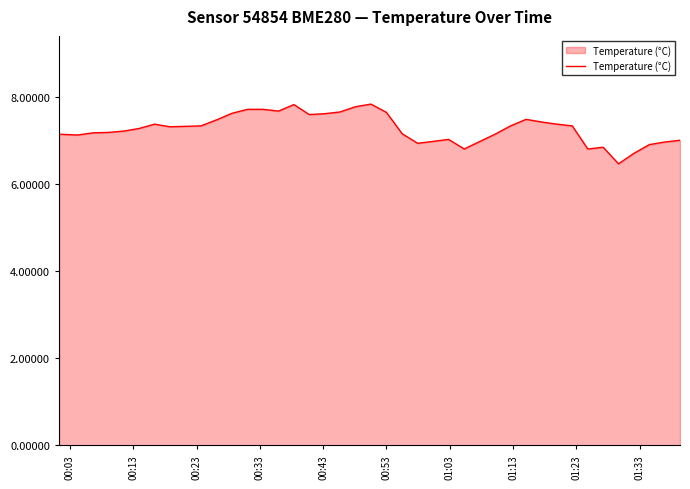

What is the smallest value displayed?

6.5